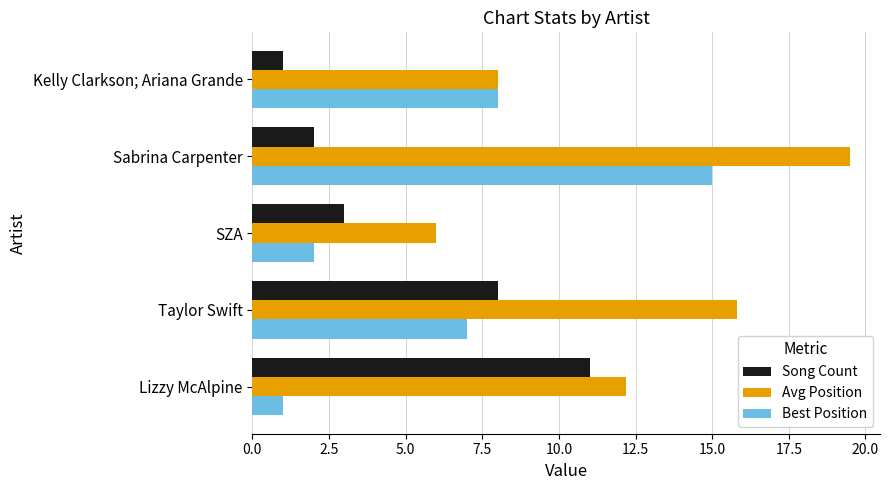

At which label does Song Count reach its minimum?

Kelly Clarkson; Ariana Grande